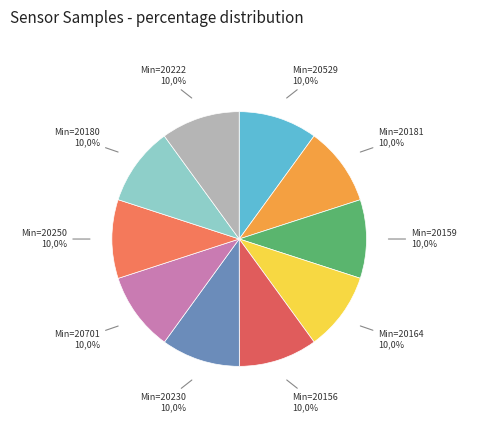

To the nearest percent, what percentage of the pie is 32/20159?

10%